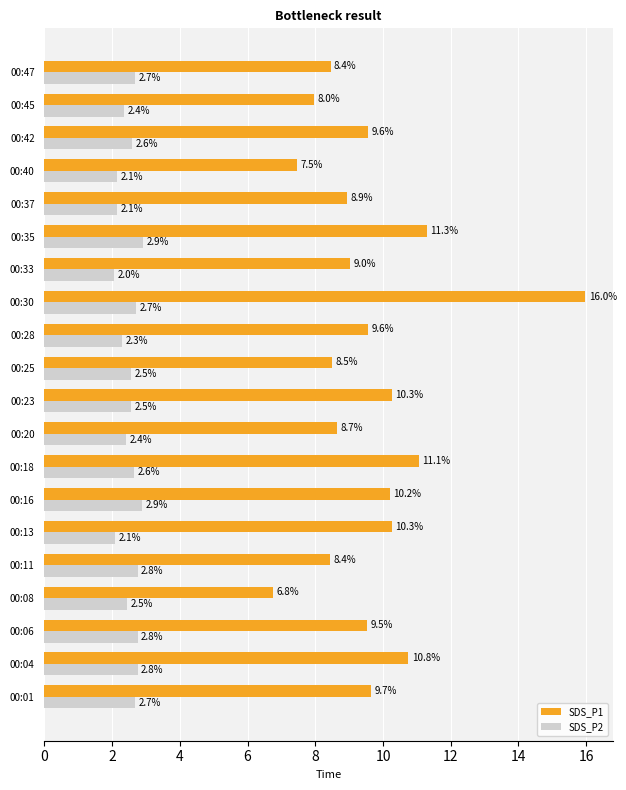

True or false: SDS_P2 has a value of 4.3 at 00:06.

False